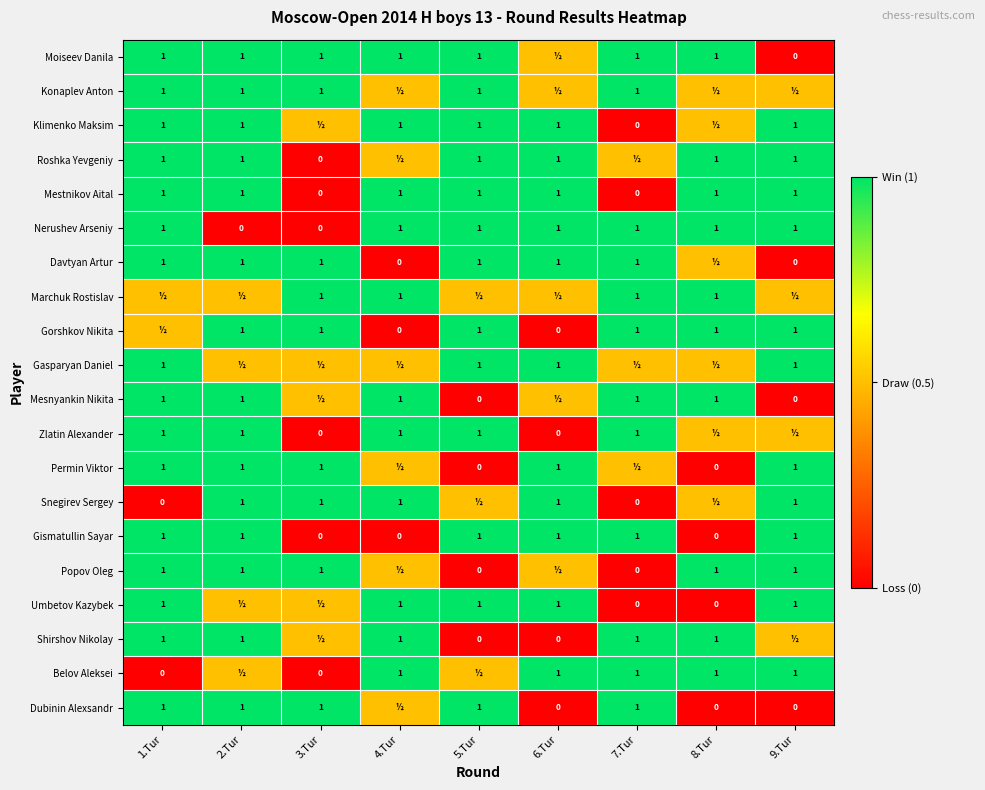

At which category does the chart reach its peak across all series?

1.Tur